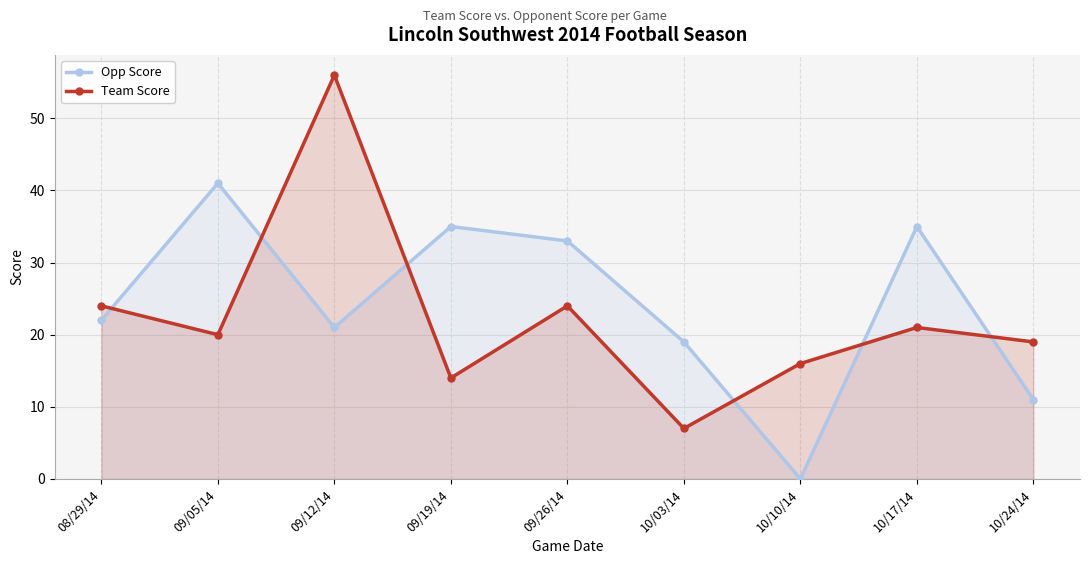

What is the label of the 5th point from the right?

09/26/14